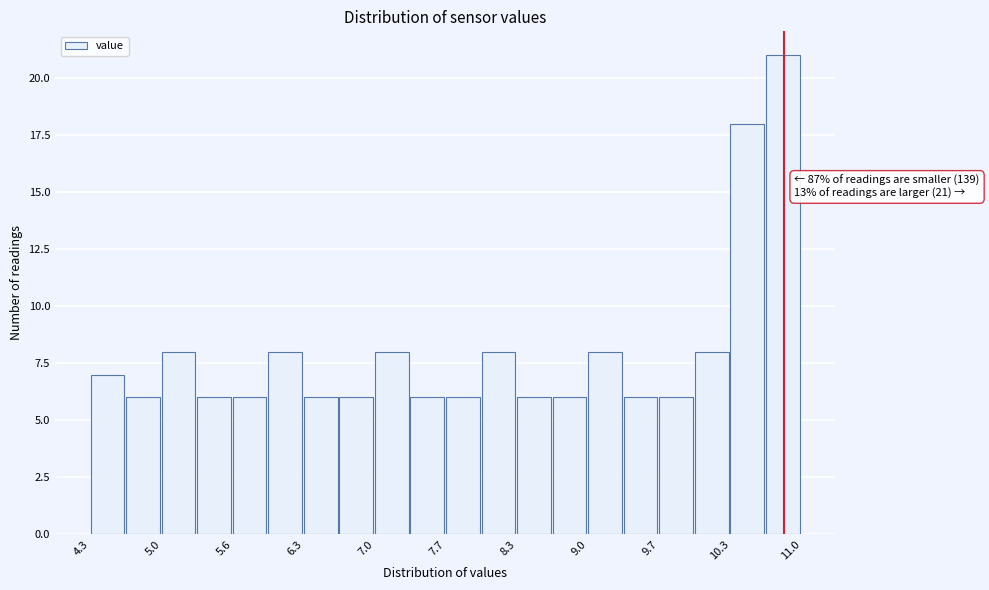

Read against the x-axis, roughly where is the centre of the tallest bar?

10.8